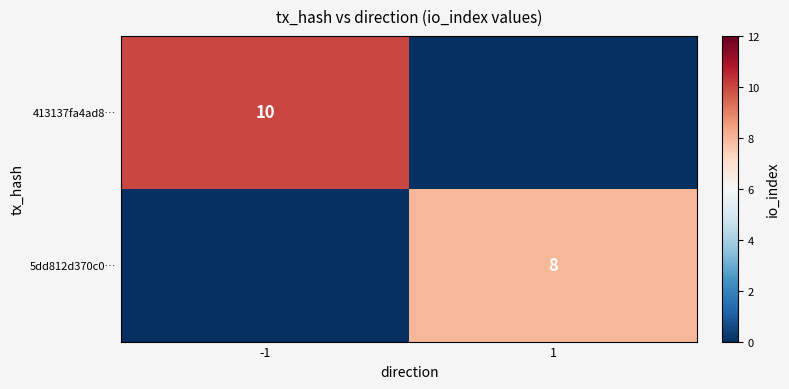

Between -1 and 1, which is larger?

-1